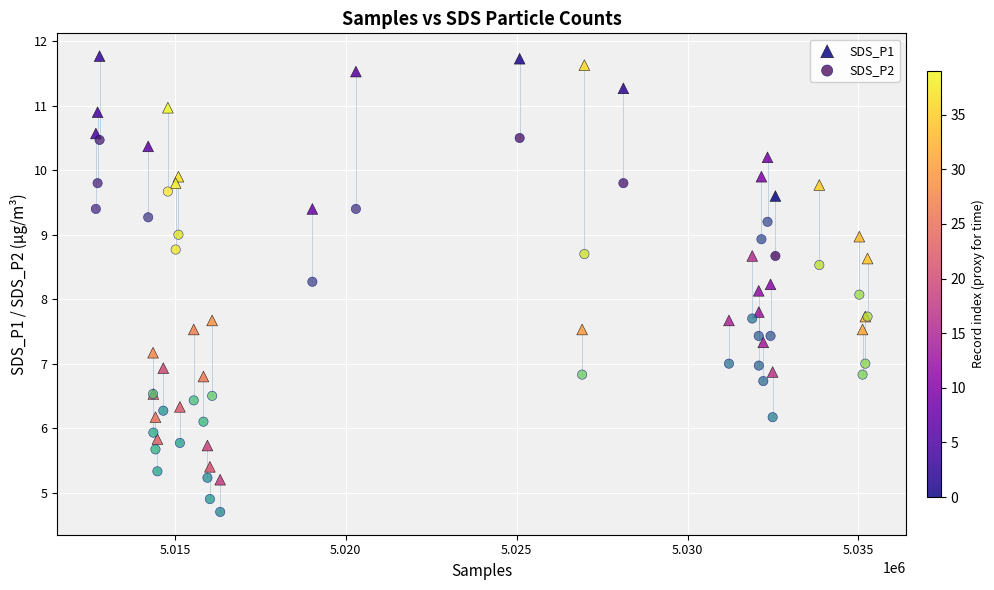

What is the X range (max minus min) for the scatter plot?

22579.0